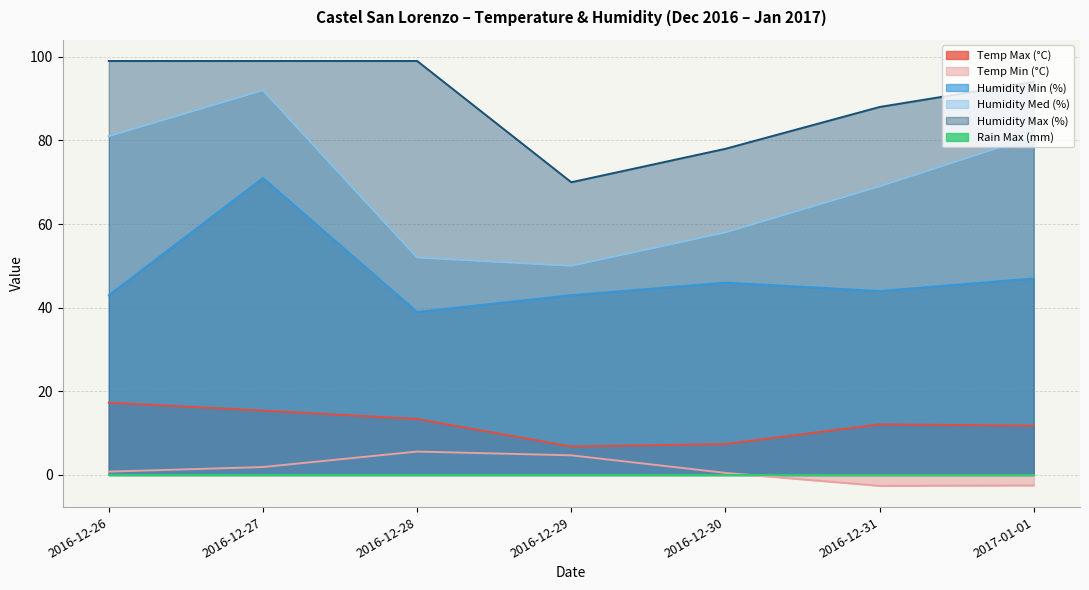

In Temp Max (°C), how many points are higher than both neighbors (excluding endpoints)?

1